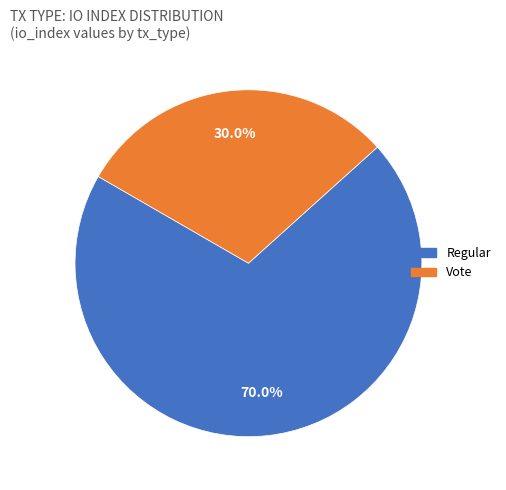

What percentage is the Vote slice, to the nearest percent?

30%